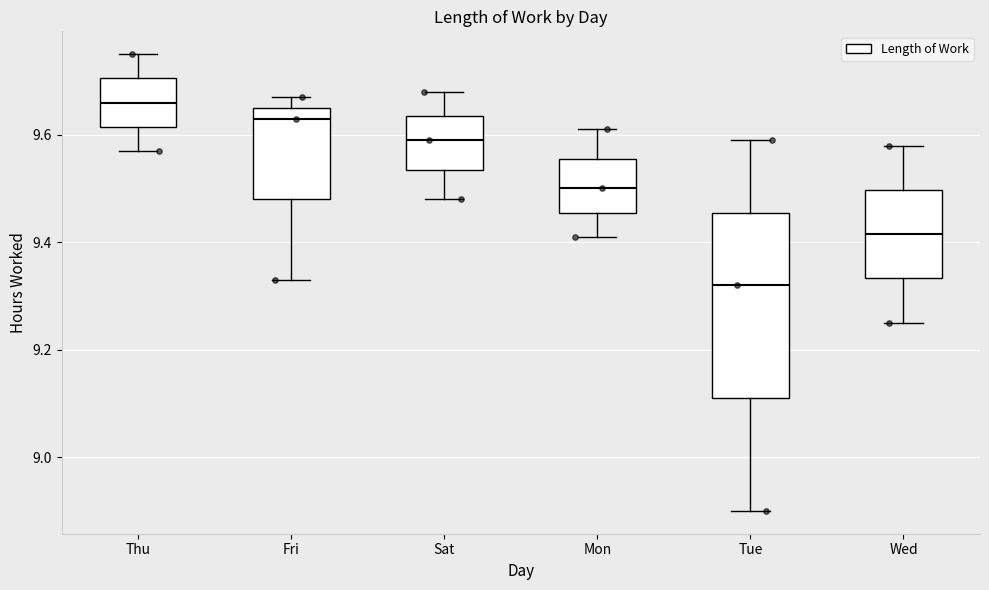

Reading left to right, transcribe this box plot: for each box, give where its median line is, the range the box spans, and where its two whiskers end, as read against the y-axis. The values are not printed on the chart, so give them approximately, as read against the axis.

Thu: median 9.66, box 9.62 to 9.70, whiskers 9.58 to 9.76
Fri: median 9.64, box 9.48 to 9.66, whiskers 9.34 to 9.68
Sat: median 9.60, box 9.54 to 9.64, whiskers 9.48 to 9.68
Mon: median 9.50, box 9.46 to 9.56, whiskers 9.42 to 9.62
Tue: median 9.32, box 9.12 to 9.46, whiskers 8.90 to 9.60
Wed: median 9.42, box 9.34 to 9.50, whiskers 9.26 to 9.58